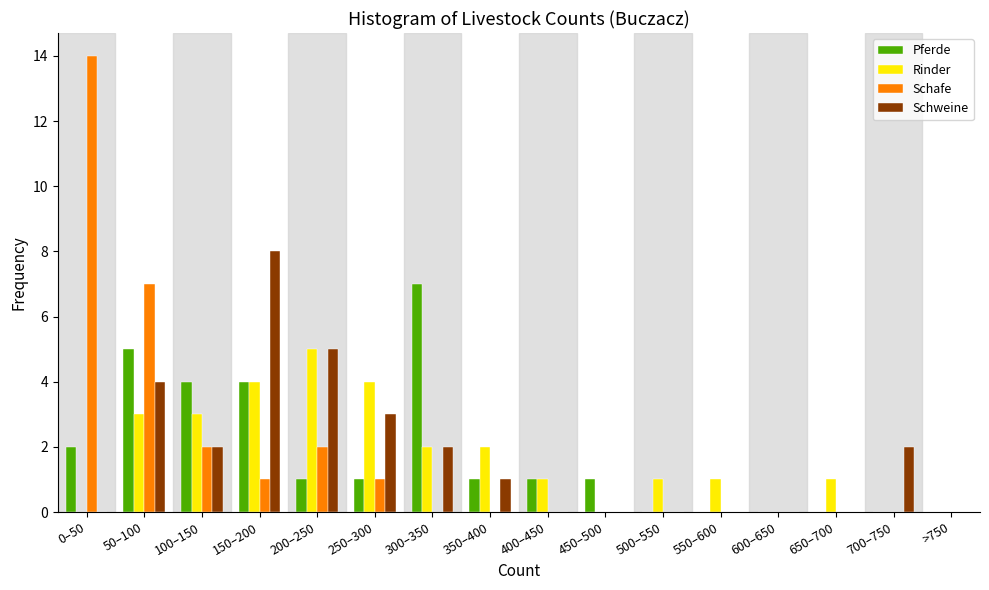

What is the total value across all series at 300–350?

11